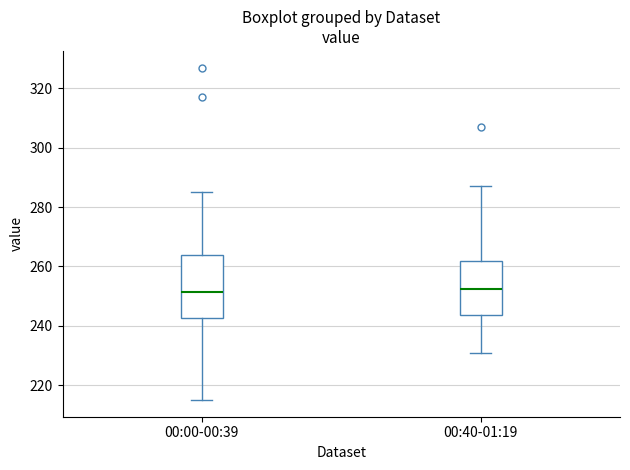

Reading left to right, transcribe this box plot: for each box, give where its median line is, the range the box spans, and where its two whiskers end, as read against the y-axis. The values are not printed on the chart, so give them approximately, as read against the axis.

00:00-00:39: median 252, box 242 to 264, whiskers 216 to 286
00:40-01:19: median 252, box 244 to 262, whiskers 232 to 288